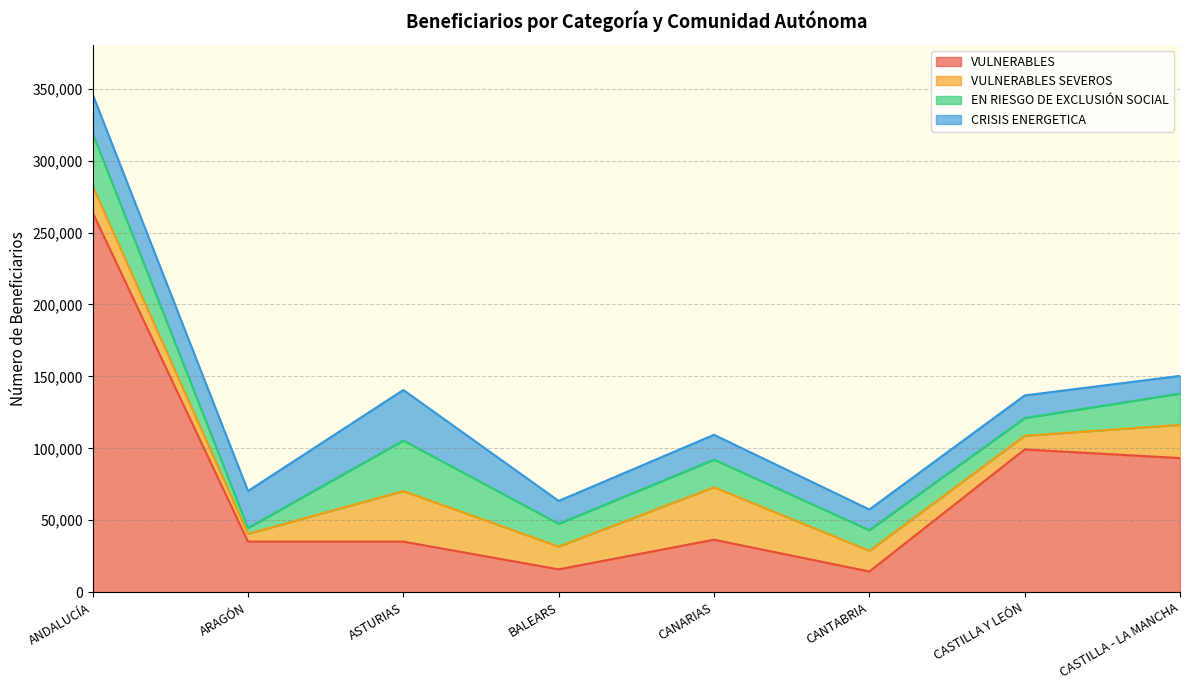

Reading left to right, transcribe all the data shown in this chart.

VULNERABLES: ANDALUCÍA=263873	ARAGÓN=35157	ASTURIAS=35138	BALEARS=15853	CANARIAS=36464	CANTABRIA=14363	CASTILLA Y LEÓN=99217	CASTILLA - LA MANCHA=93212
VULNERABLES SEVEROS: ANDALUCÍA=18388	ARAGÓN=5407	ASTURIAS=35138	BALEARS=15853	CANARIAS=36464	CANTABRIA=14363	CASTILLA Y LEÓN=9479	CASTILLA - LA MANCHA=23104
EN RIESGO DE EXCLUSIÓN SOCIAL: ANDALUCÍA=36724	ARAGÓN=4042	ASTURIAS=35138	BALEARS=15853	CANARIAS=19198	CANTABRIA=14363	CASTILLA Y LEÓN=12339	CASTILLA - LA MANCHA=21761
CRISIS ENERGETICA: ANDALUCÍA=27055	ARAGÓN=25708	ASTURIAS=35138	BALEARS=15853	CANARIAS=17266	CANTABRIA=14363	CASTILLA Y LEÓN=15724	CASTILLA - LA MANCHA=12272